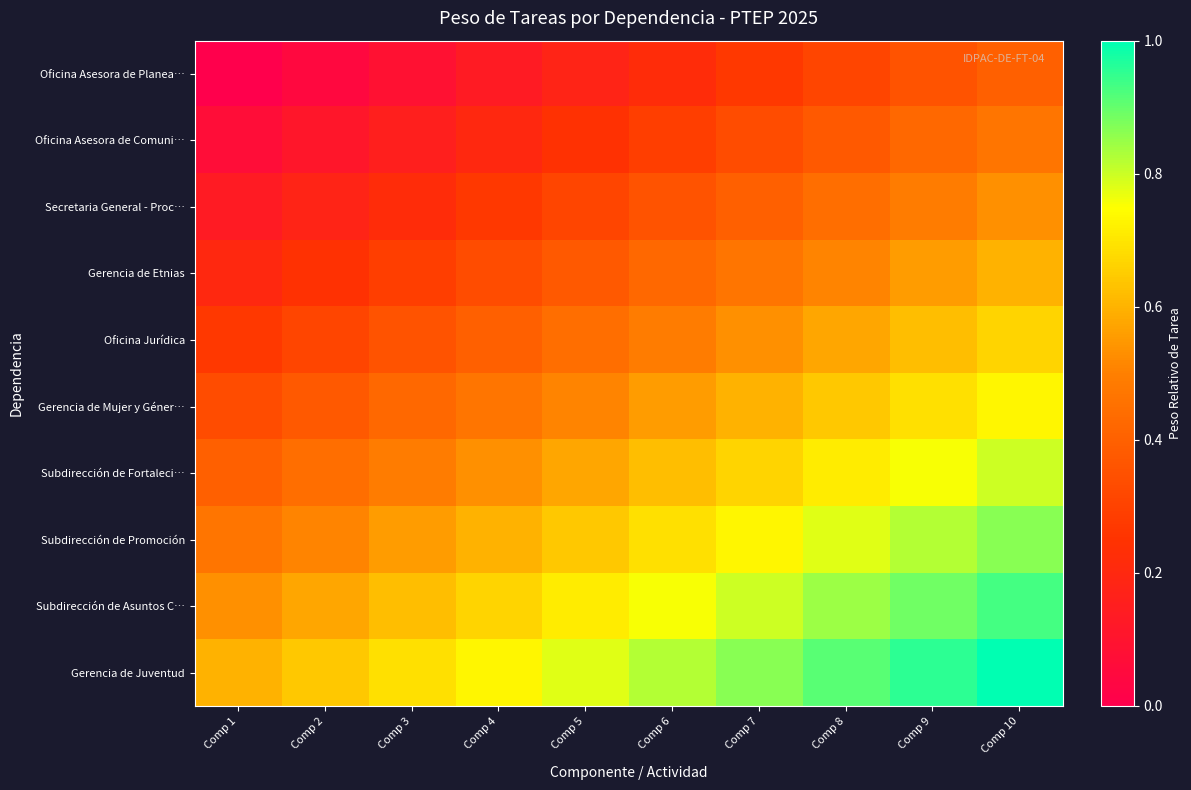

Reading left to right, transcribe all the data shown in this chart.

Oficina Asesora de Planea…: Comp 1=0.0	Comp 2=0.0	Comp 3=0.1	Comp 4=0.1	Comp 5=0.2	Comp 6=0.2	Comp 7=0.3	Comp 8=0.3	Comp 9=0.4	Comp 10=0.4
Oficina Asesora de Comuni…: Comp 1=0.1	Comp 2=0.1	Comp 3=0.2	Comp 4=0.2	Comp 5=0.2	Comp 6=0.3	Comp 7=0.3	Comp 8=0.4	Comp 9=0.4	Comp 10=0.5
Secretaria General - Proc…: Comp 1=0.1	Comp 2=0.2	Comp 3=0.2	Comp 4=0.3	Comp 5=0.3	Comp 6=0.4	Comp 7=0.4	Comp 8=0.4	Comp 9=0.5	Comp 10=0.5
Gerencia de Etnias: Comp 1=0.2	Comp 2=0.2	Comp 3=0.3	Comp 4=0.3	Comp 5=0.4	Comp 6=0.4	Comp 7=0.5	Comp 8=0.5	Comp 9=0.6	Comp 10=0.6
Oficina Jurídica: Comp 1=0.3	Comp 2=0.3	Comp 3=0.4	Comp 4=0.4	Comp 5=0.4	Comp 6=0.5	Comp 7=0.5	Comp 8=0.6	Comp 9=0.6	Comp 10=0.7
Gerencia de Mujer y Géner…: Comp 1=0.3	Comp 2=0.4	Comp 3=0.4	Comp 4=0.5	Comp 5=0.5	Comp 6=0.6	Comp 7=0.6	Comp 8=0.6	Comp 9=0.7	Comp 10=0.7
Subdirección de Fortaleci…: Comp 1=0.4	Comp 2=0.4	Comp 3=0.5	Comp 4=0.5	Comp 5=0.6	Comp 6=0.6	Comp 7=0.7	Comp 8=0.7	Comp 9=0.8	Comp 10=0.8
Subdirección de Promoción: Comp 1=0.5	Comp 2=0.5	Comp 3=0.6	Comp 4=0.6	Comp 5=0.6	Comp 6=0.7	Comp 7=0.7	Comp 8=0.8	Comp 9=0.8	Comp 10=0.9
Subdirección de Asuntos C…: Comp 1=0.5	Comp 2=0.6	Comp 3=0.6	Comp 4=0.7	Comp 5=0.7	Comp 6=0.8	Comp 7=0.8	Comp 8=0.8	Comp 9=0.9	Comp 10=0.9
Gerencia de Juventud: Comp 1=0.6	Comp 2=0.6	Comp 3=0.7	Comp 4=0.7	Comp 5=0.8	Comp 6=0.8	Comp 7=0.9	Comp 8=0.9	Comp 9=1.0	Comp 10=1.0